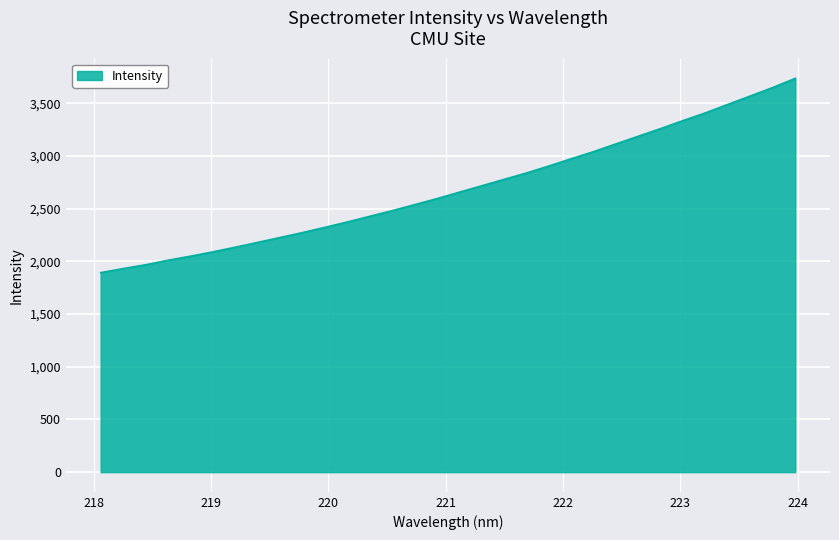

What is the average value?

2693.3